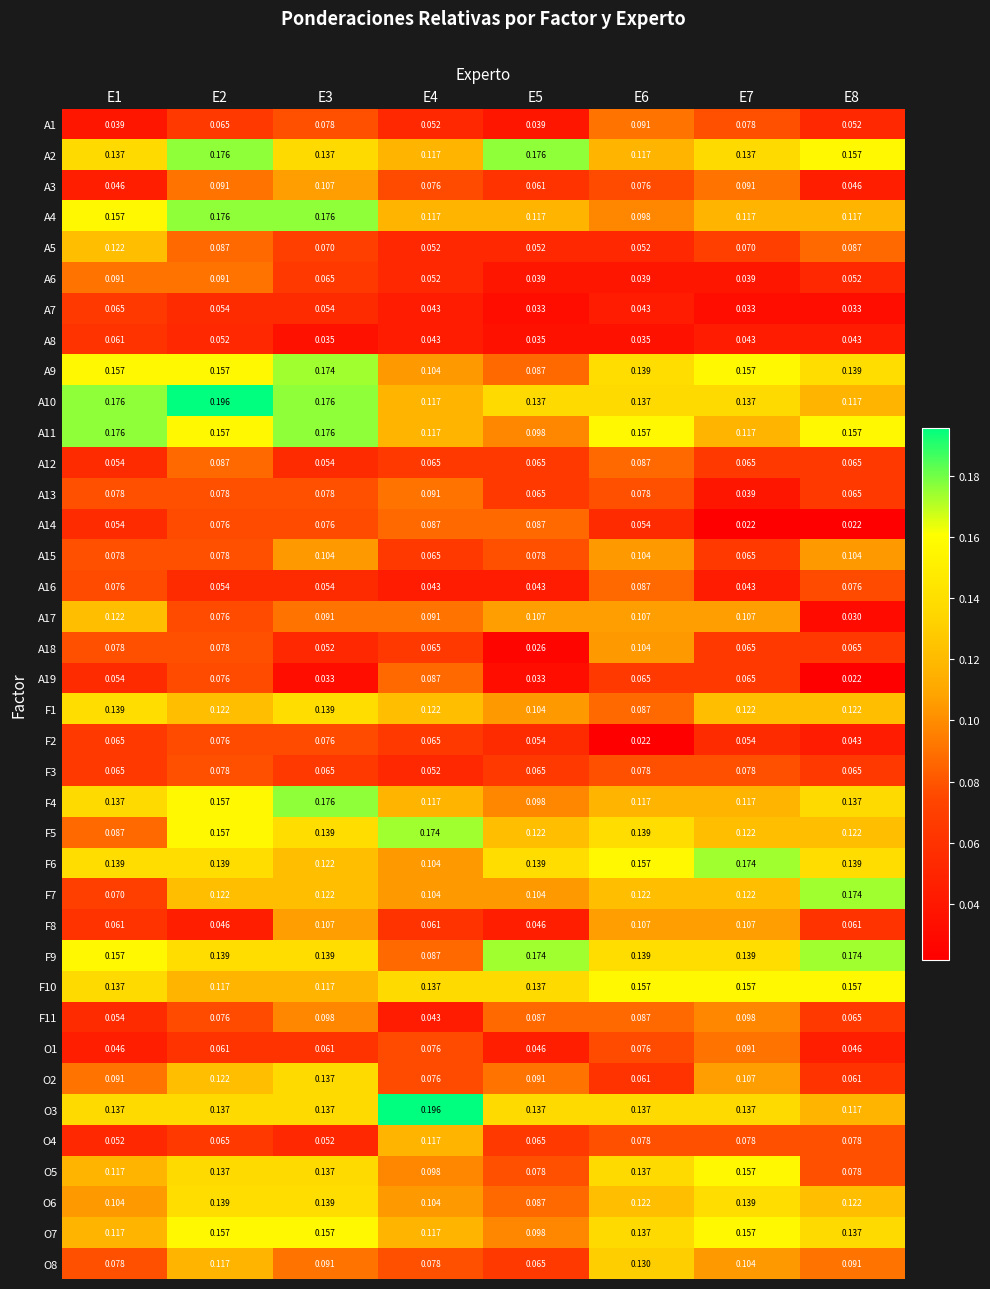

At how many categories does at least one series exceed 0?

8